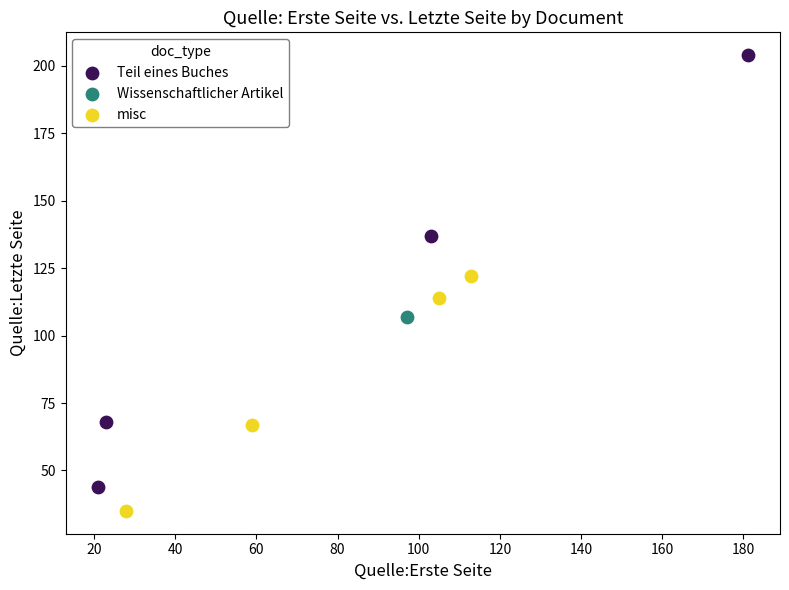

What are all the series names shown in the legend?

Teil eines Buches, Wissenschaftlicher Artikel, misc